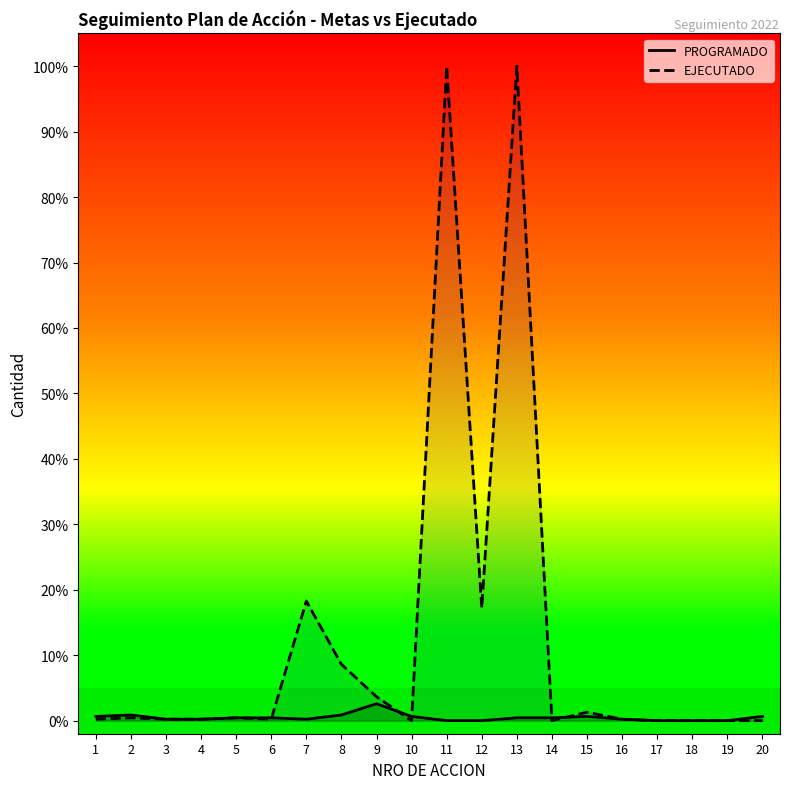

What is the approximate value of EJECUTADO at 16?

0.2